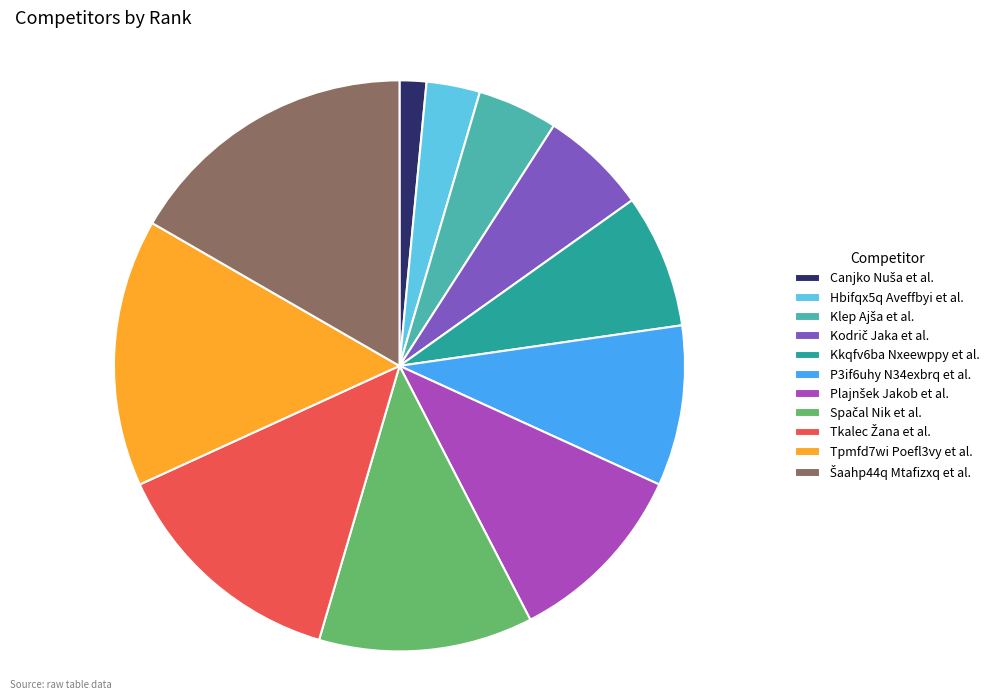

True or false: Tpmfd7wi Poefl3vy et al. accounts for 15% of the total.

True